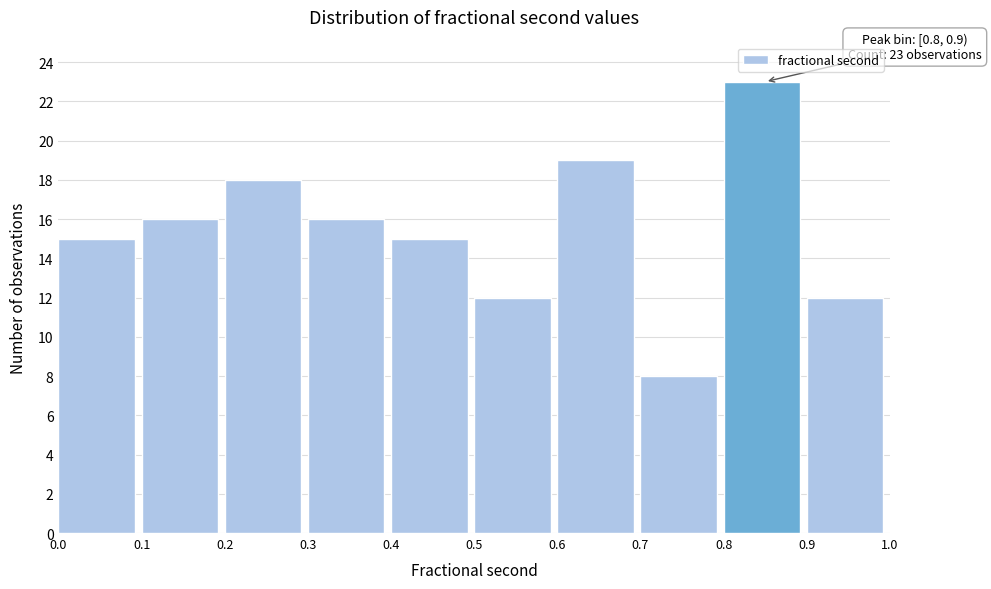

Which range on the x-axis has the tallest bar?

0.8 to 0.9